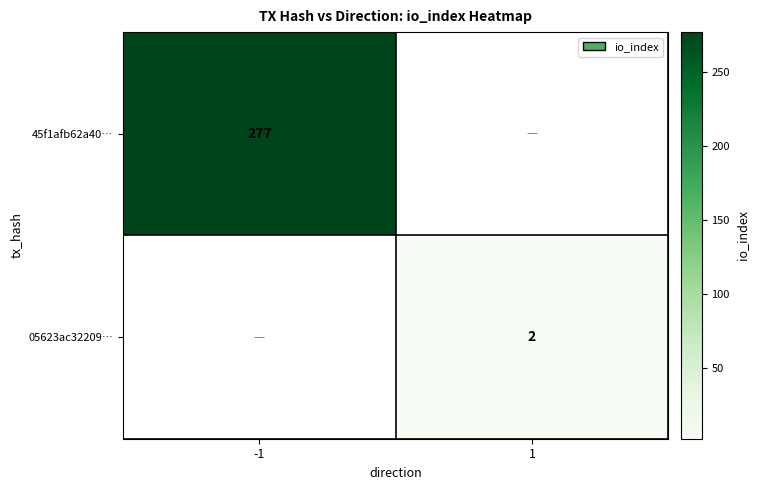

Is the value of 05623ac32209… at 1 greater than the value of 45f1afb62a40… at -1?

No